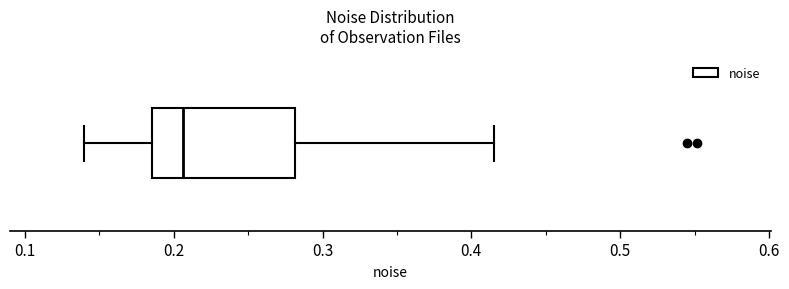

Where does the median line of the box sit on the x-axis? The values are not printed on the chart, so give them approximately, as read against the axis.

0.21